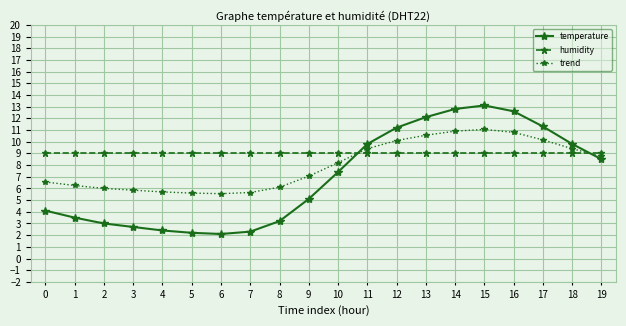

Does the chart display data point markers on the line(s)?

Yes